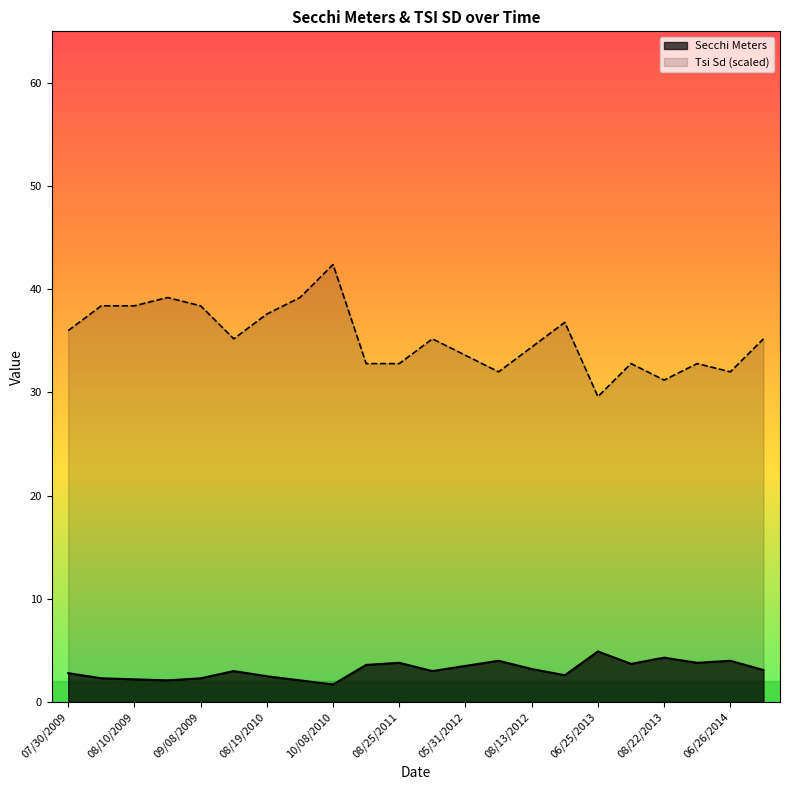

What is the maximum value shown in the chart?

42.4